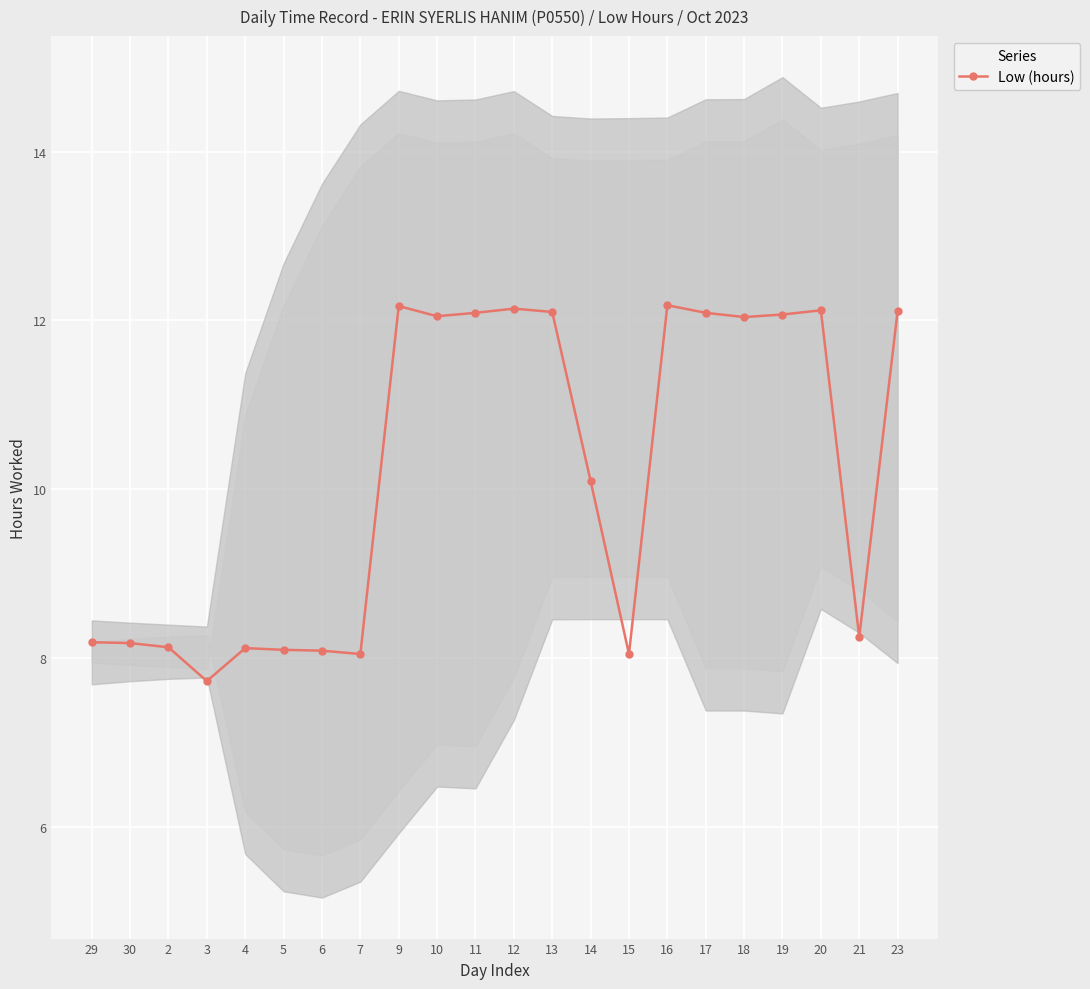

What is the label of the 12th point from the right?

11